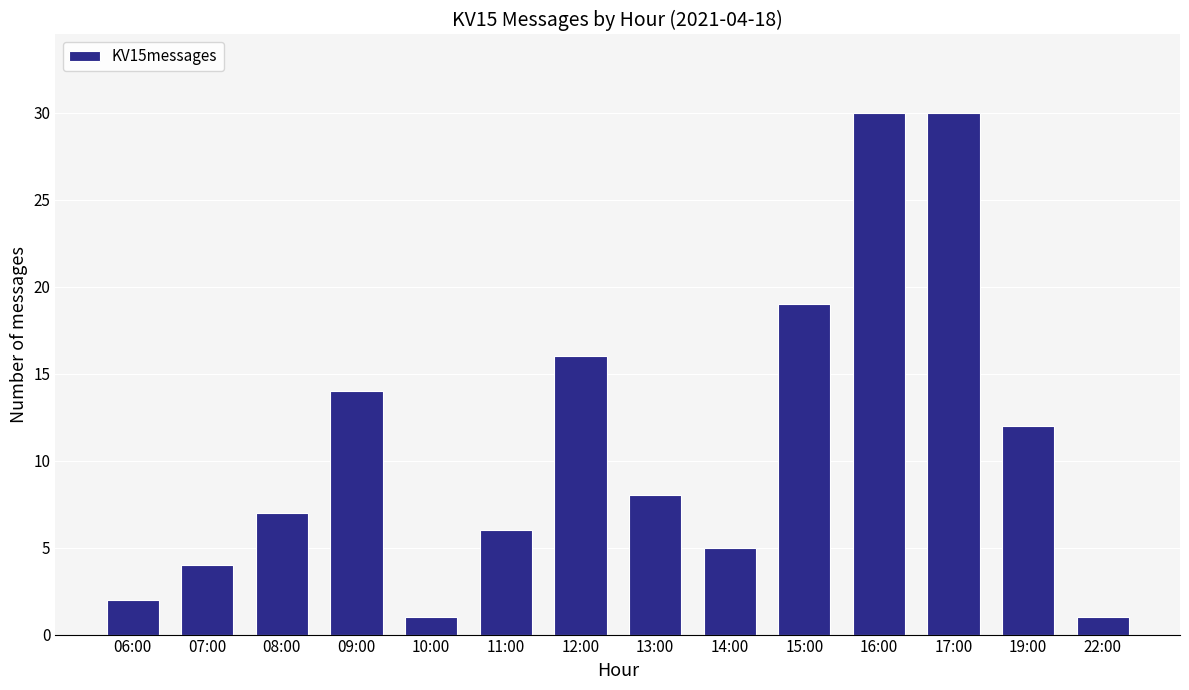

Between 16:00 and 06:00, which is larger?

16:00